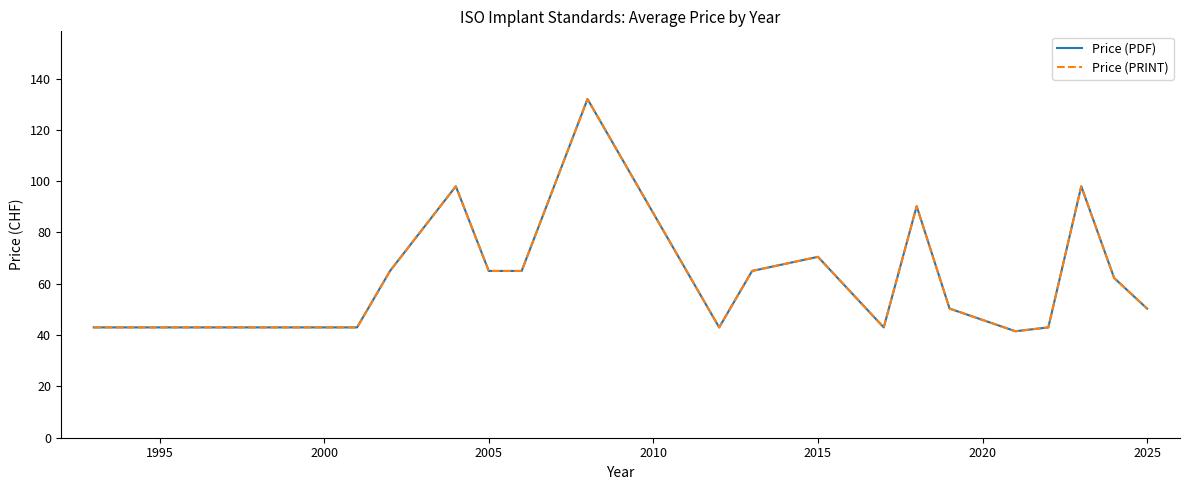

Does the chart have visible grid lines?

No